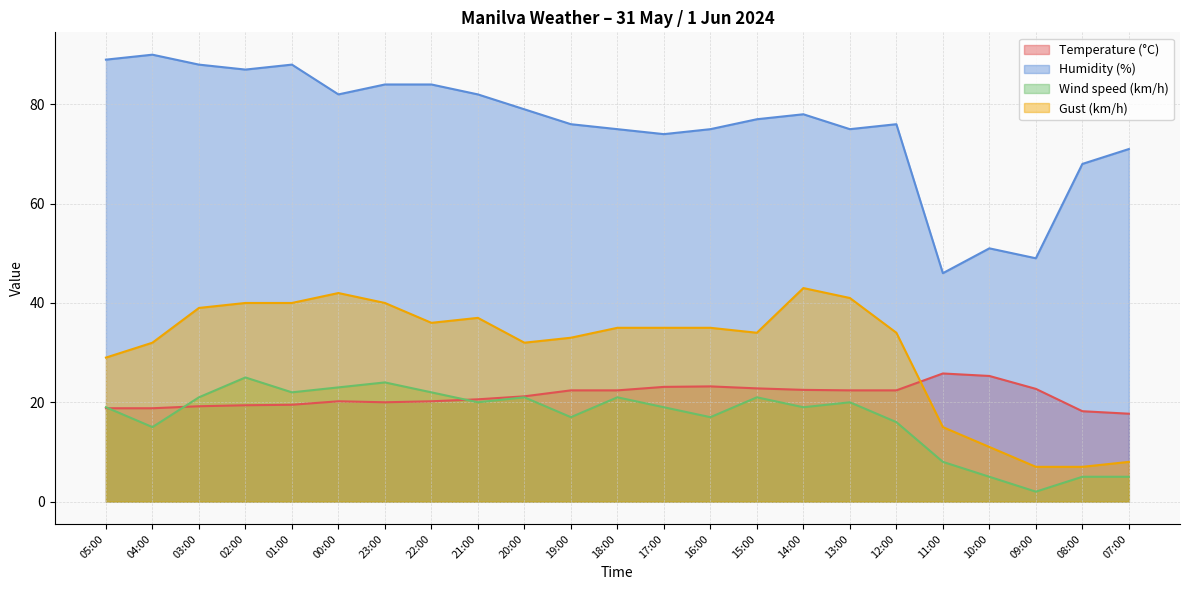

What is the total value across all series at 01:00?

169.5